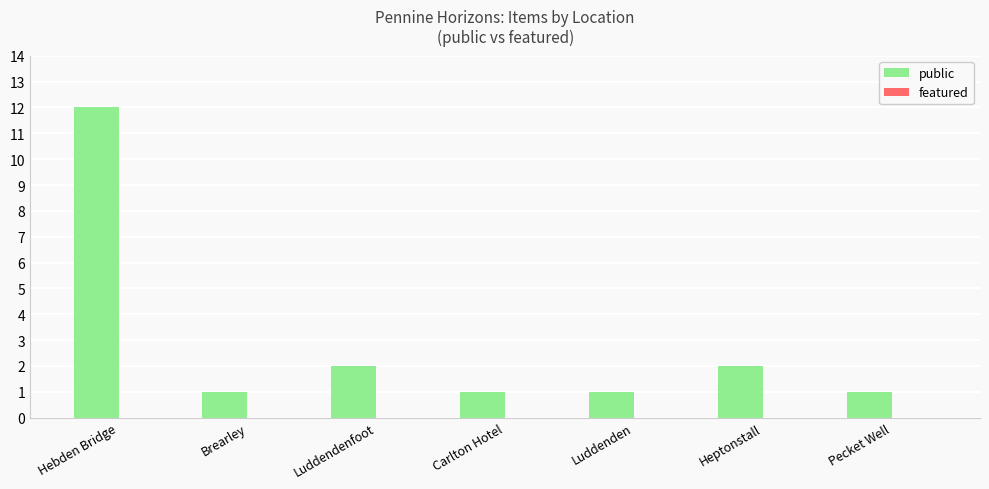

What is the label of the 2nd bar from the left?

Brearley